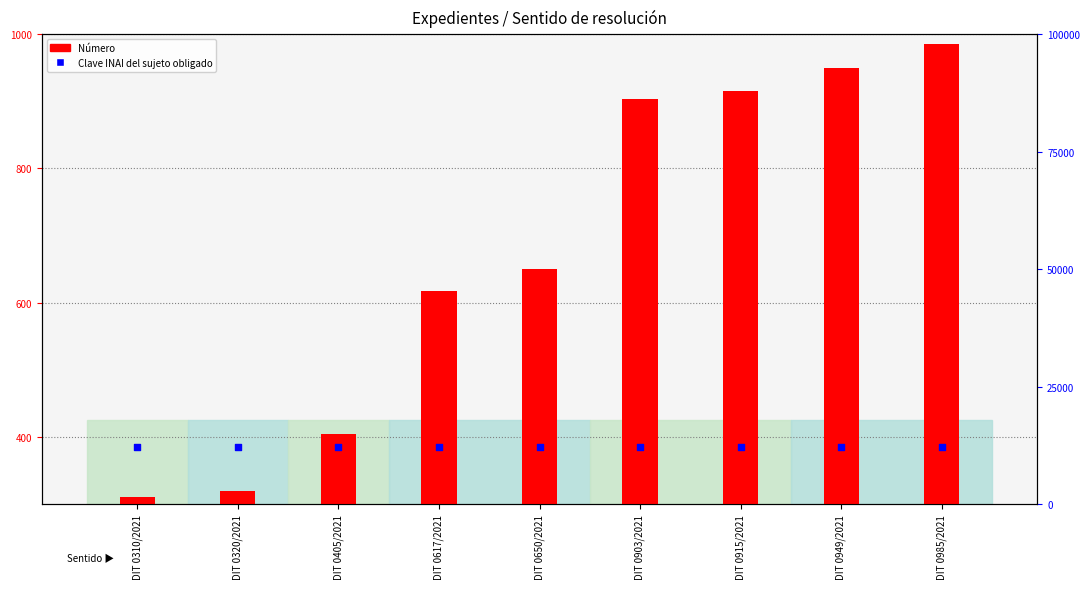

Is the value of Número at DIT 0949/2021 greater than the value of Clave INAI del sujeto obligado at DIT 0405/2021?

No